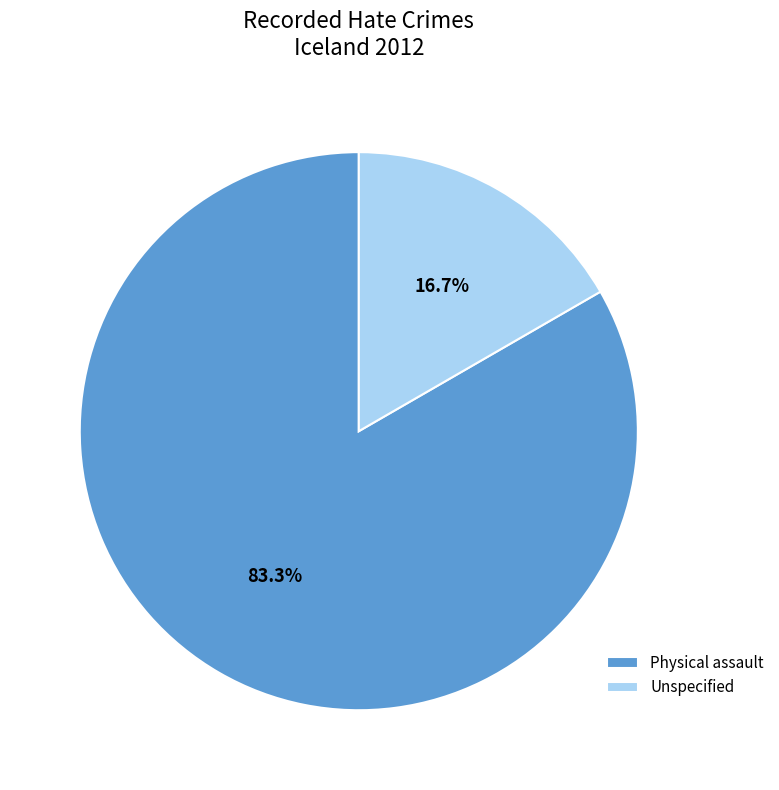

Rank the categories by value from highest to lowest.

Physical assault, Unspecified